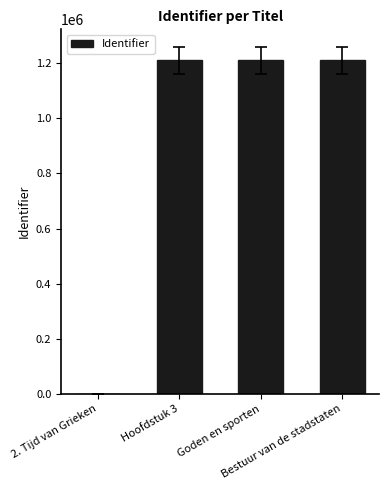

What is the sum of all values?

3630063